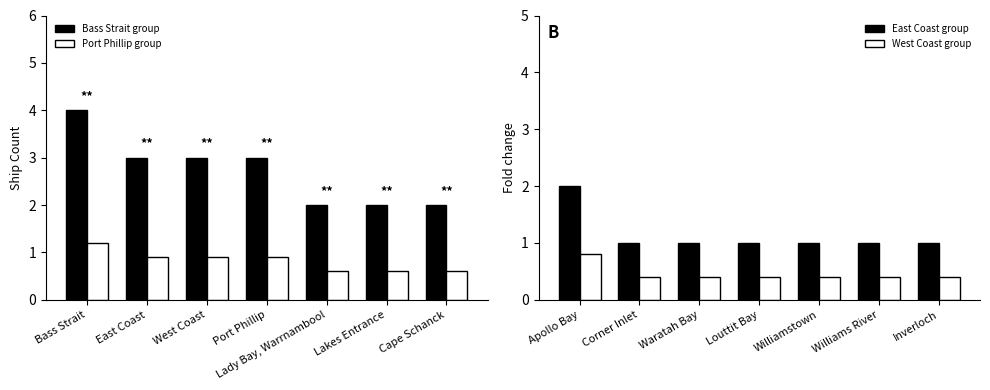

What is the difference between the maximum and minimum values in the Port Phillip group series?

0.6